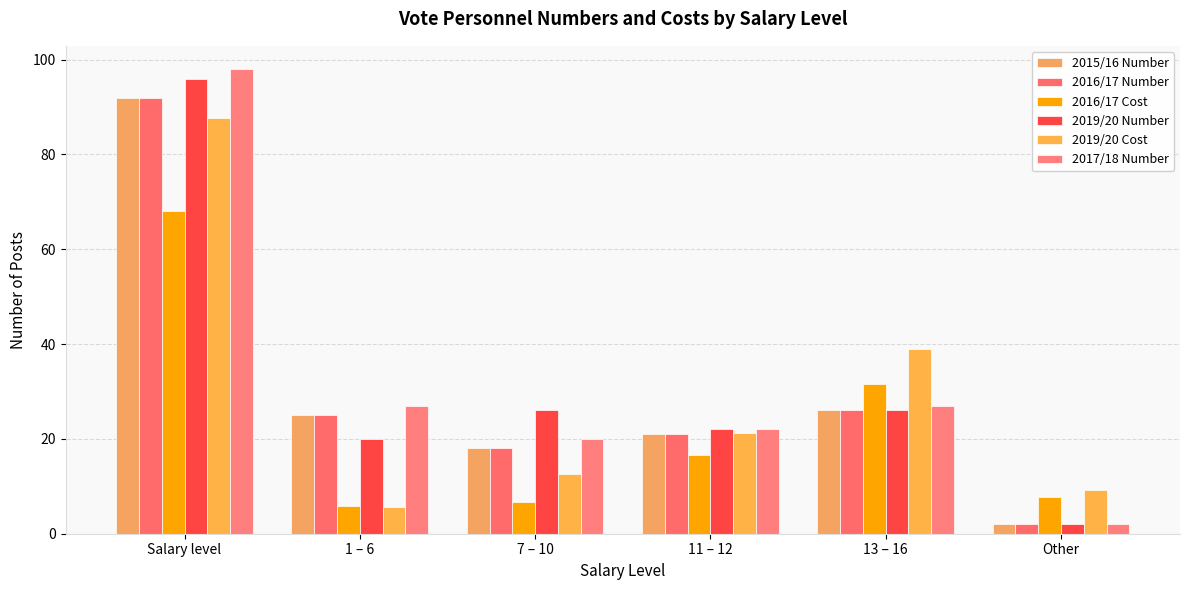

What are all the series names shown in the legend?

2015/16 Number, 2016/17 Number, 2016/17 Cost, 2019/20 Number, 2019/20 Cost, 2017/18 Number